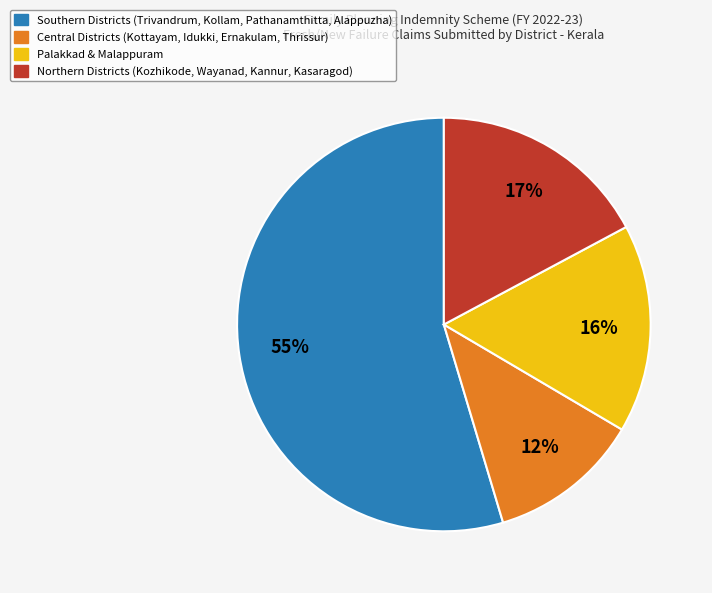

How many slices are in this pie chart?

4